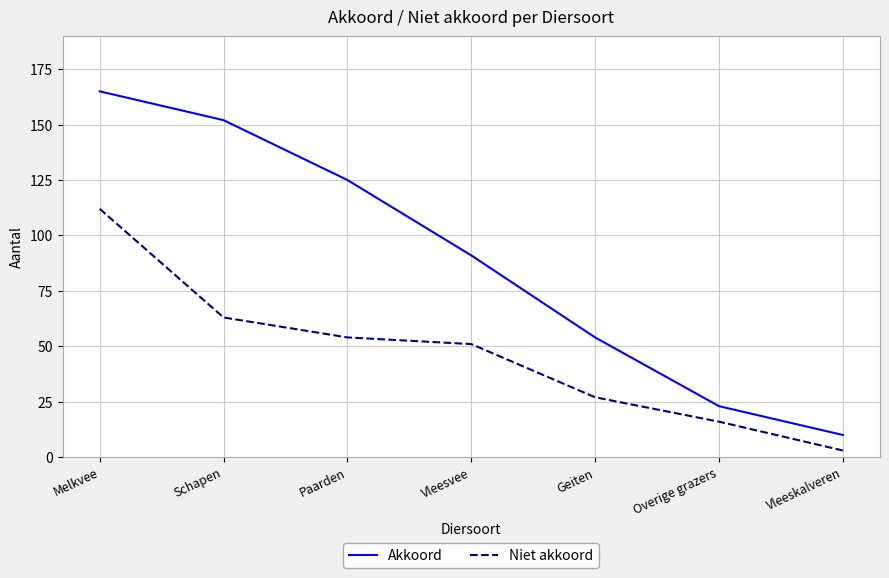

Is the value of Niet akkoord at Geiten greater than the value of Akkoord at Schapen?

No